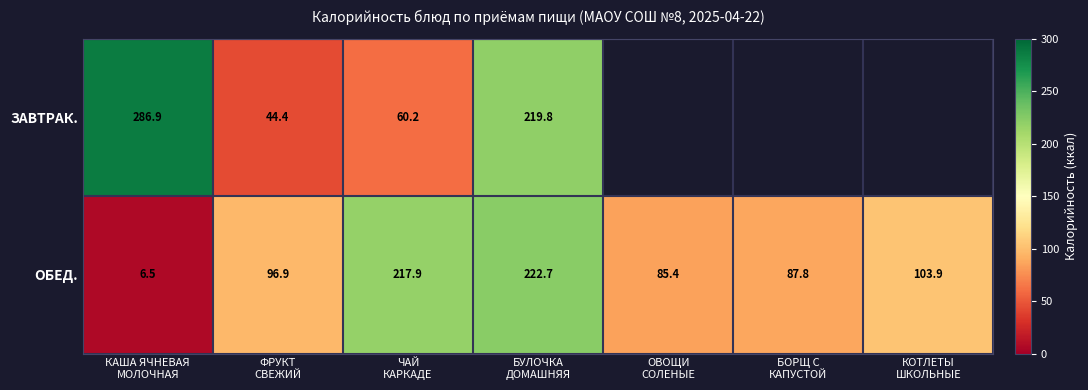

At which category is the sum across all series the highest?

БУЛОЧКА
ДОМАШНЯЯ